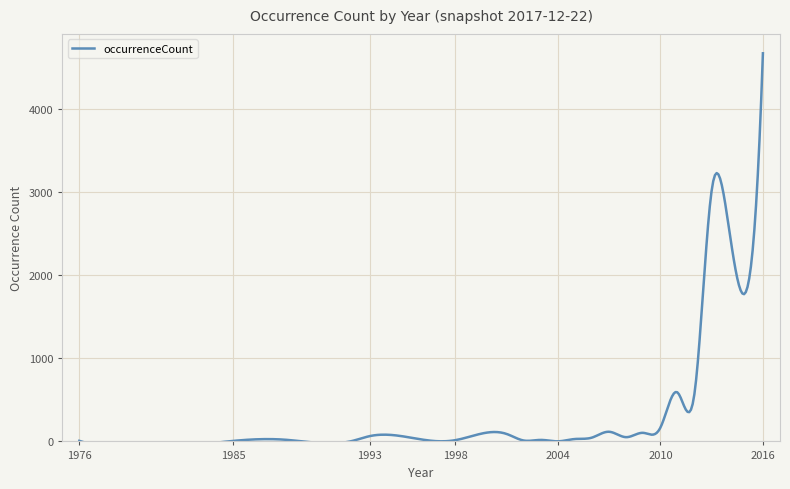

At which label is the value closest to 2332?

2014